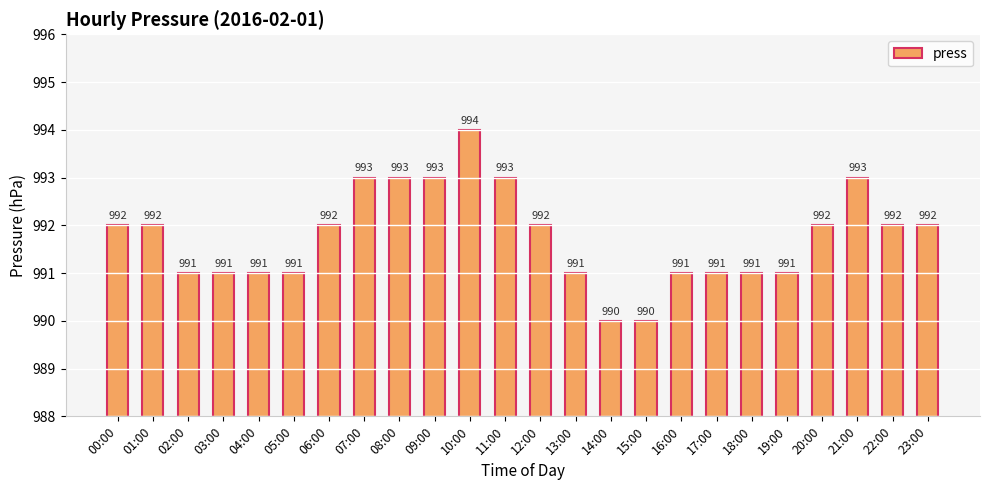

What is the difference between the values at 09:00 and 12:00?

1